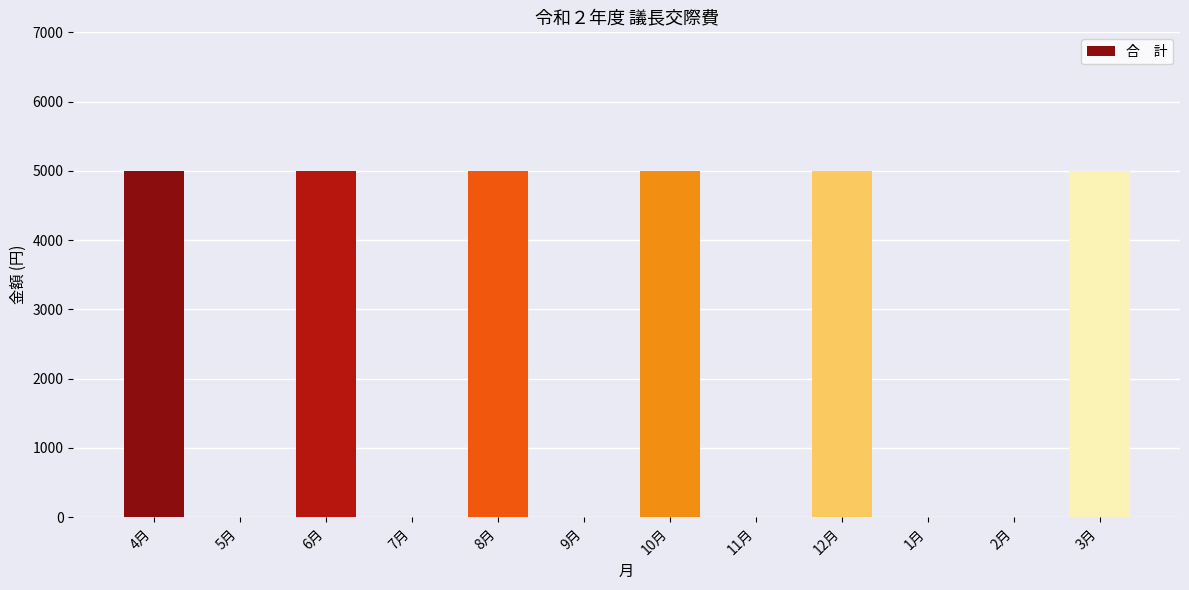

Are the bars horizontal?

No